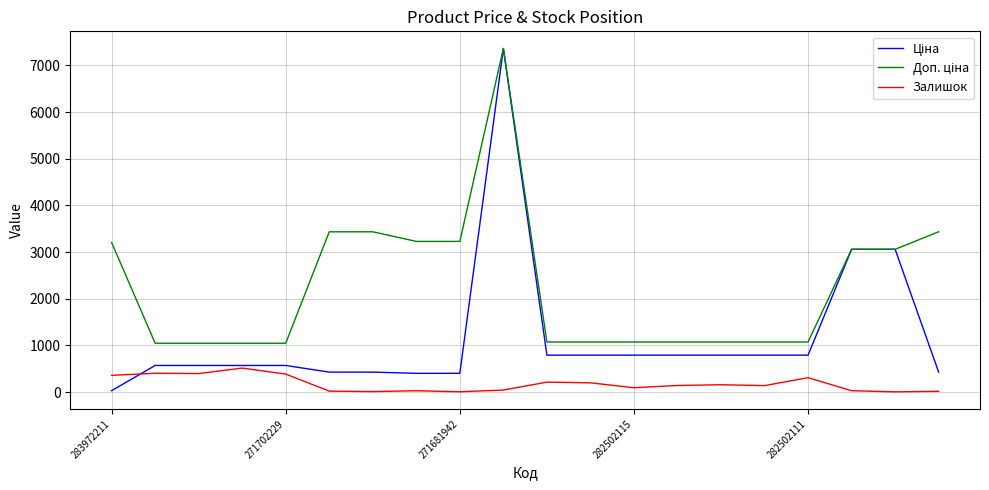

What is the greatest value displayed?

7360.2